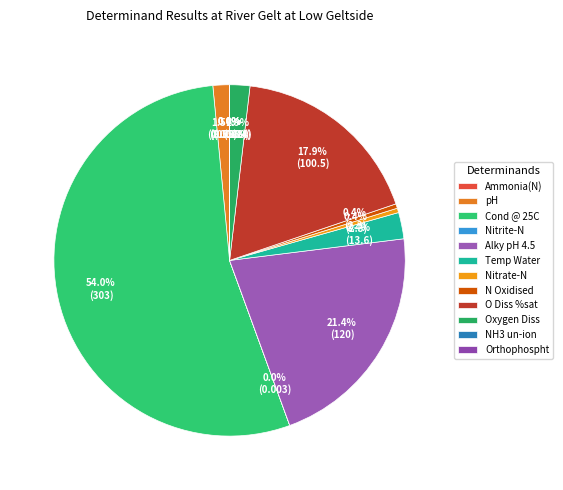

What portion of the pie excludes Orthophospht?

100.0%